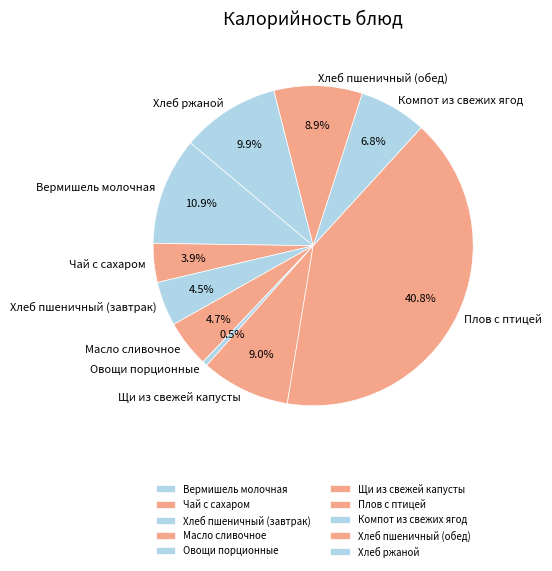

Is it true that Вермишель молочная is 1% of the pie?

False